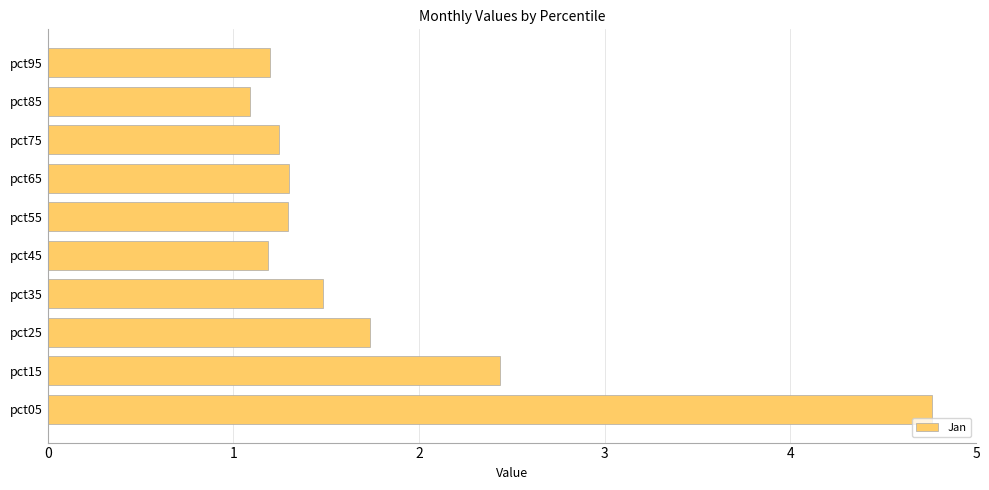

The chart shows a value of 1.1 at pct25. True or false?

False